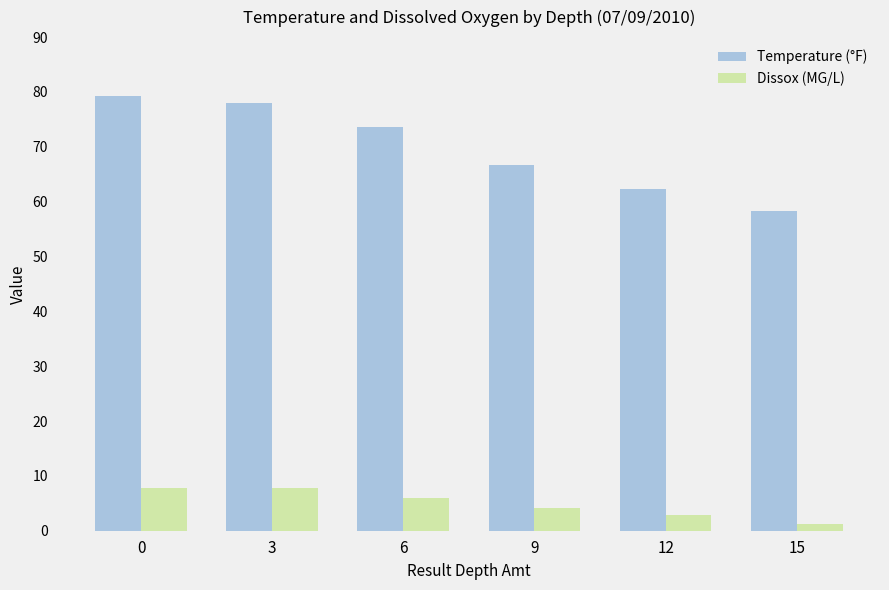

Which series has the largest total across all categories?

Temperature (°F)